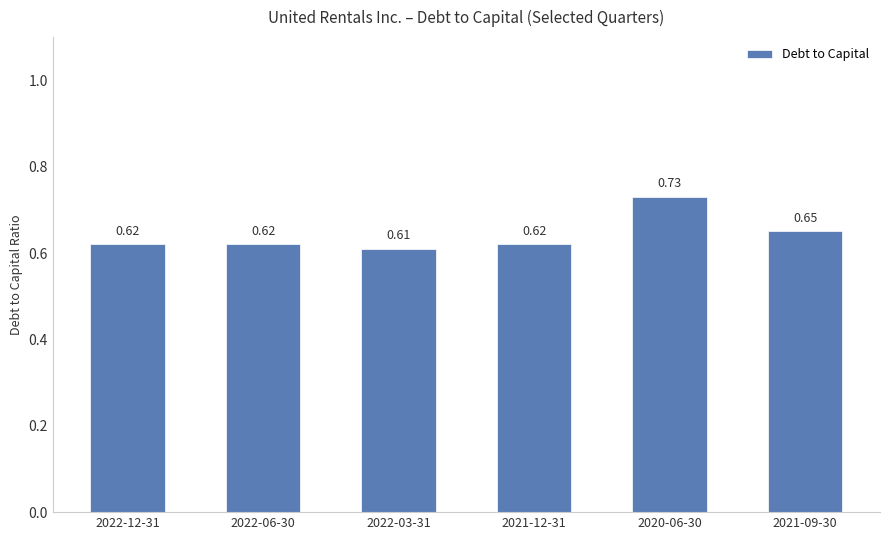

What is the sum of the values at 2022-03-31 and 2021-09-30?

1.3